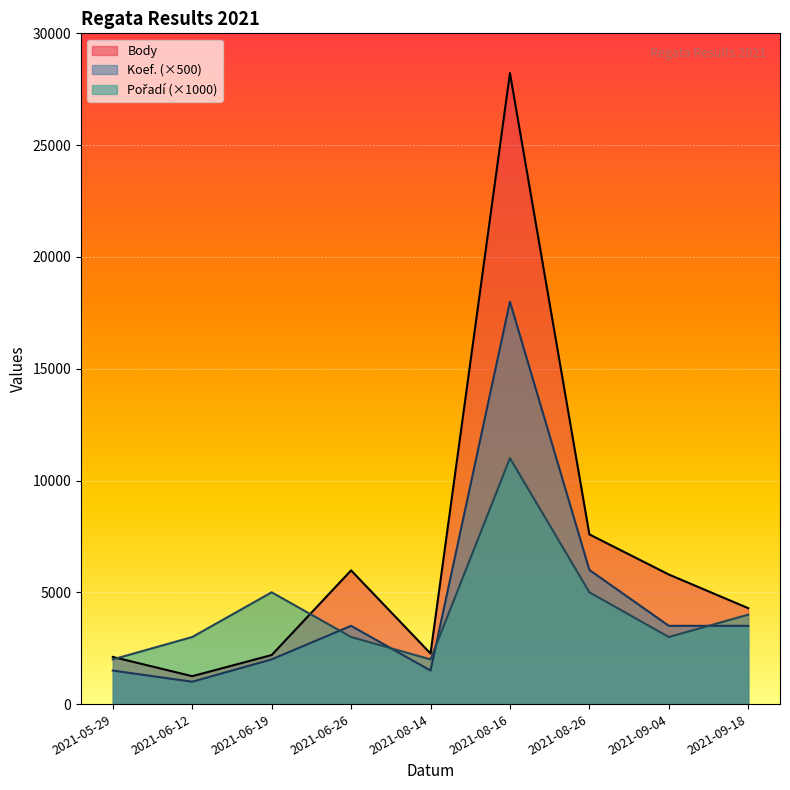

How many values in the Pořadí series are below 3000?

2